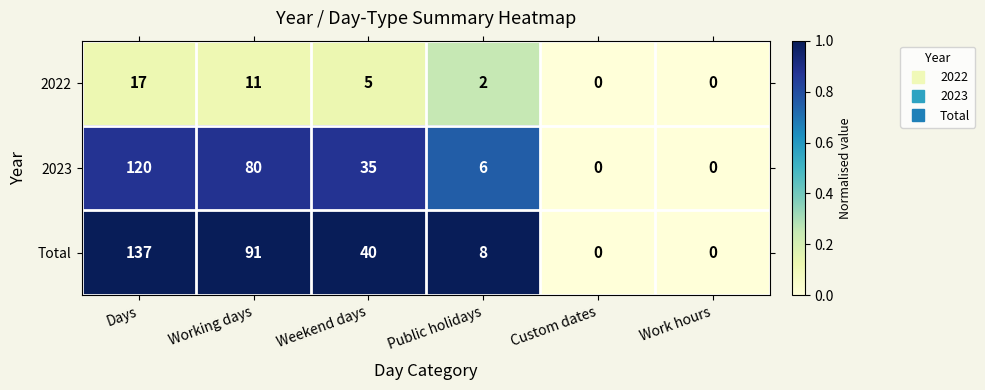

Which series has the largest range (max minus min)?

Total